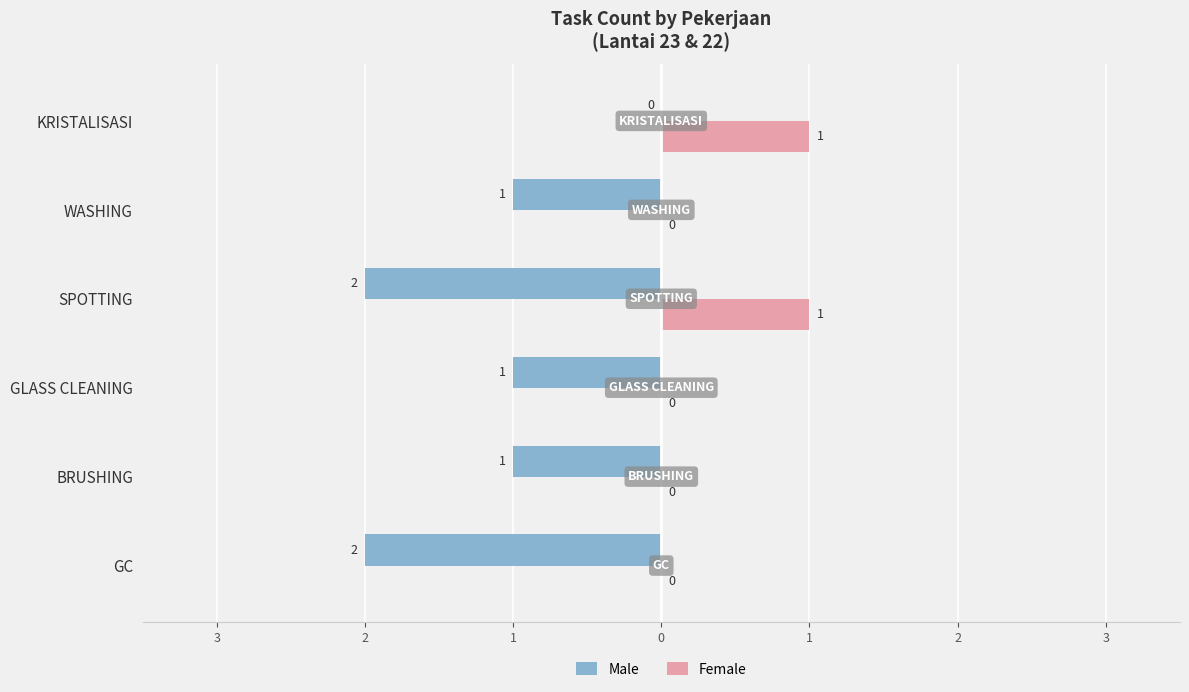

What is the highest value of the Female series?

1